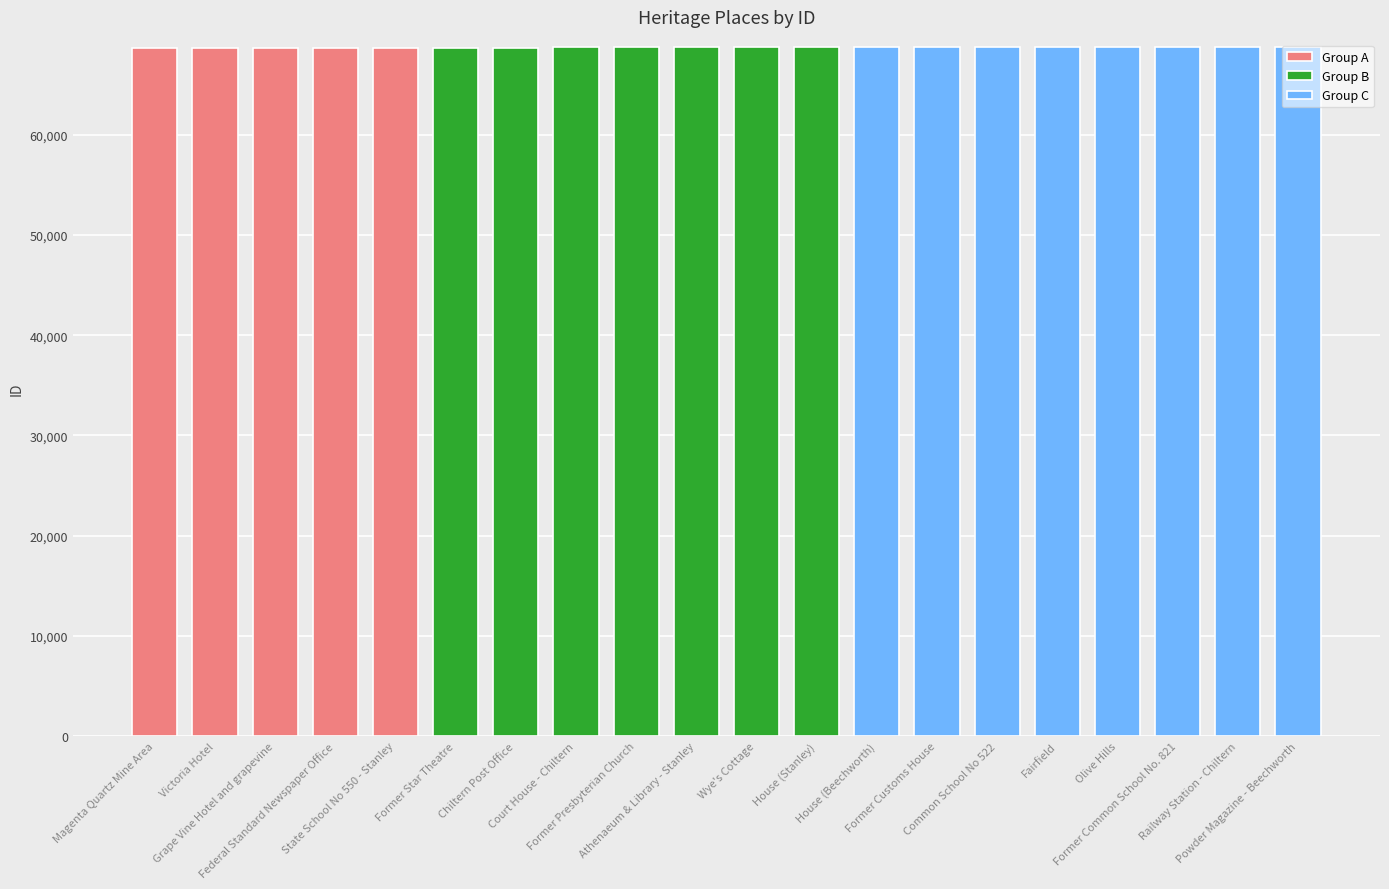

The chart shows a value of 68712 at Magenta Quartz Mine Area. True or false?

True